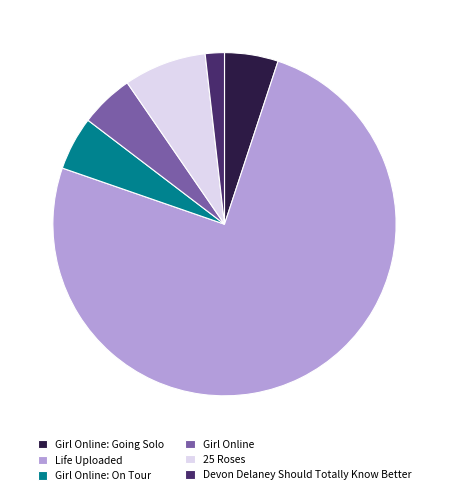

Does Life Uploaded represent more than half of the total?

Yes